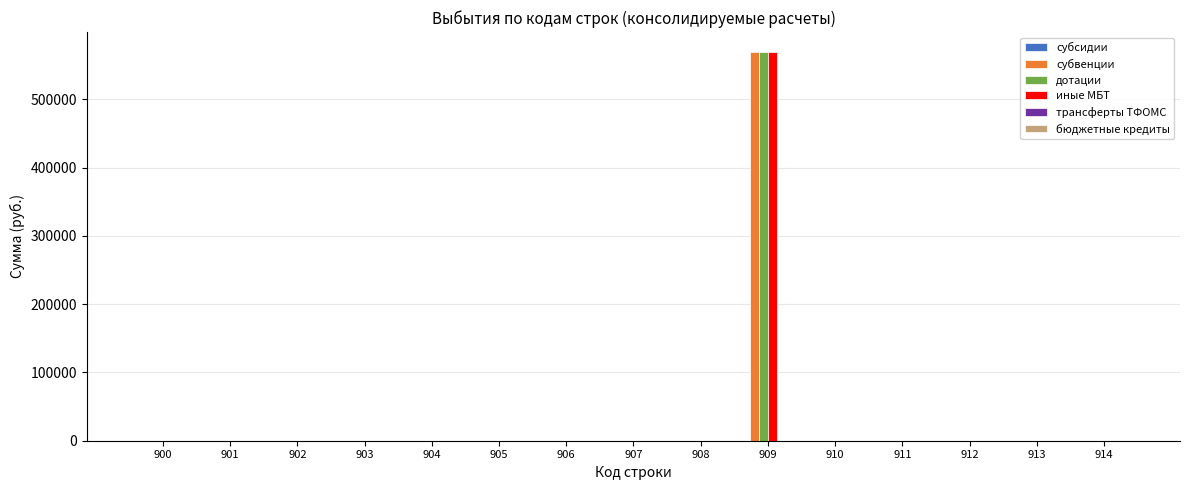

Does the chart contain stacked bars?

No